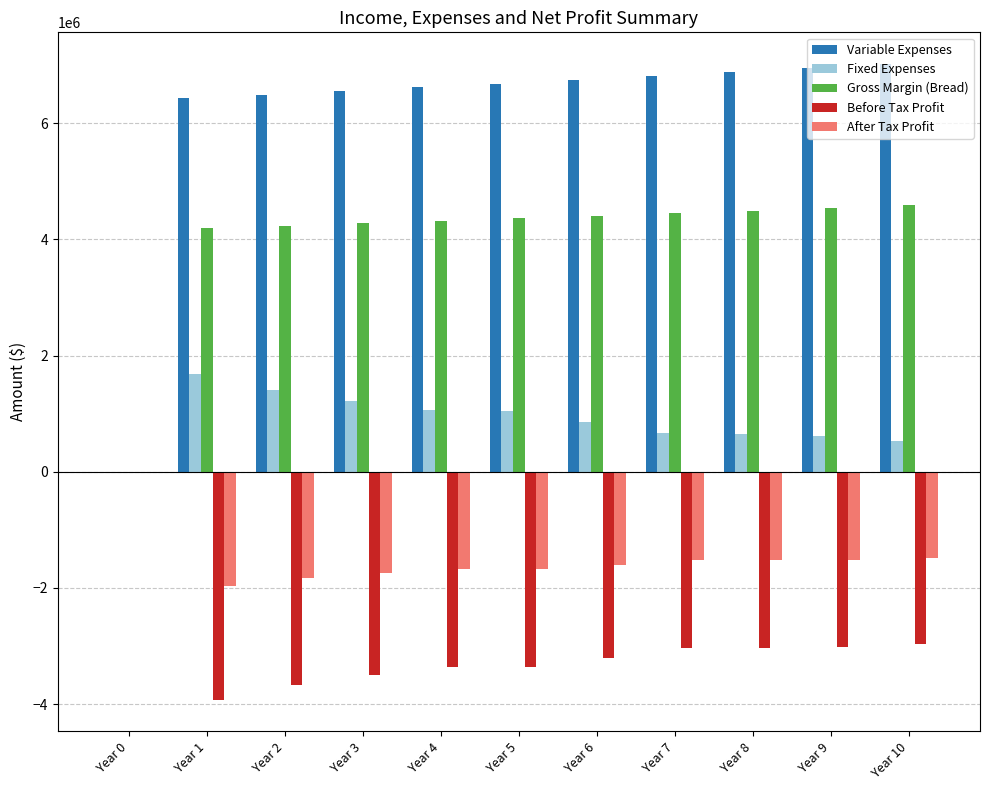

What is the sum of all Gross Margin (Bread) values?

43862826.1